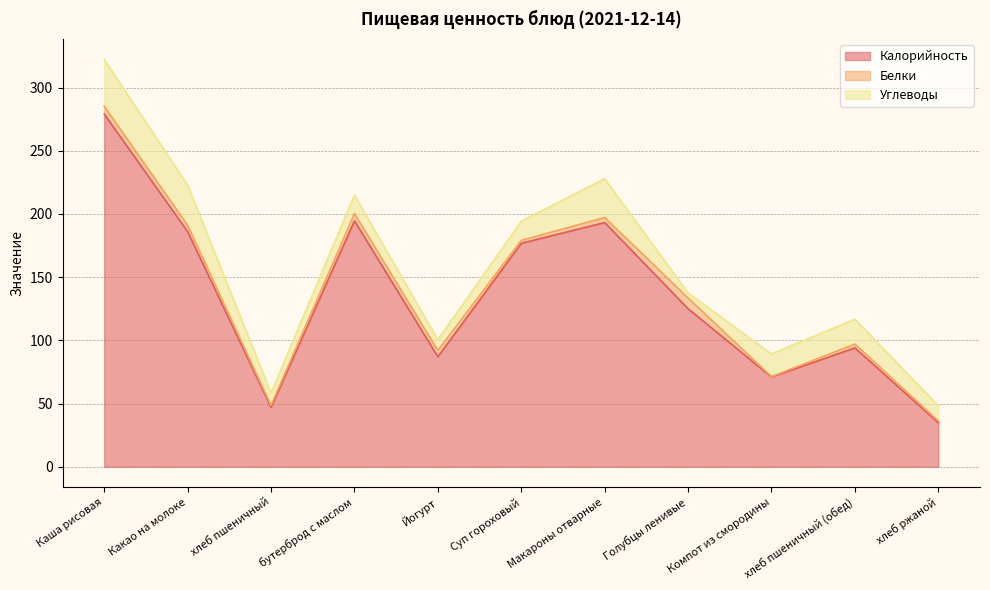

Where do Белки and Углеводы first cross each other?

Макароны отварные and Голубцы ленивые